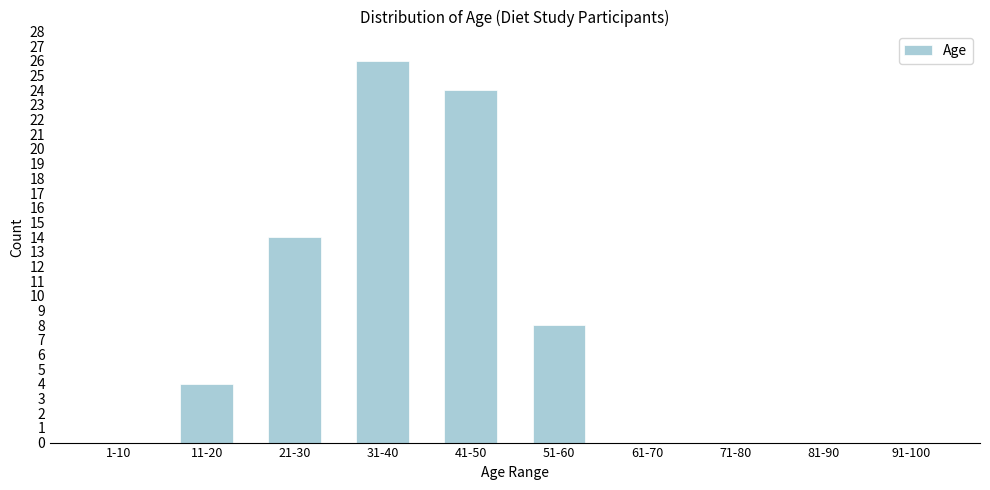

Reading left to right, extract all data points from this chart.

1-10=0	11-20=4	21-30=14	31-40=26	41-50=24	51-60=8	61-70=0	71-80=0	81-90=0	91-100=0